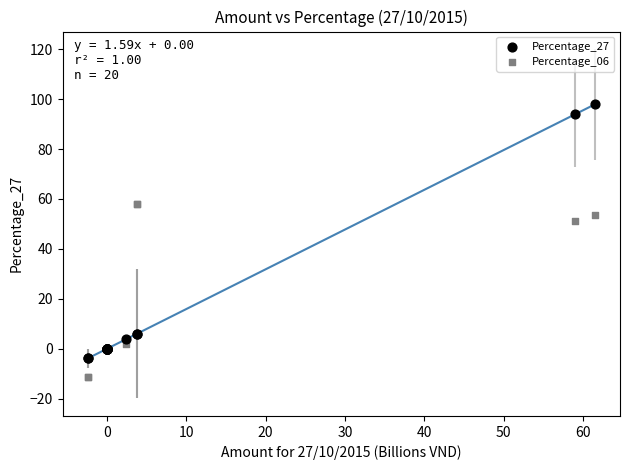

What are all the series names shown in the legend?

Percentage_27, Percentage_06